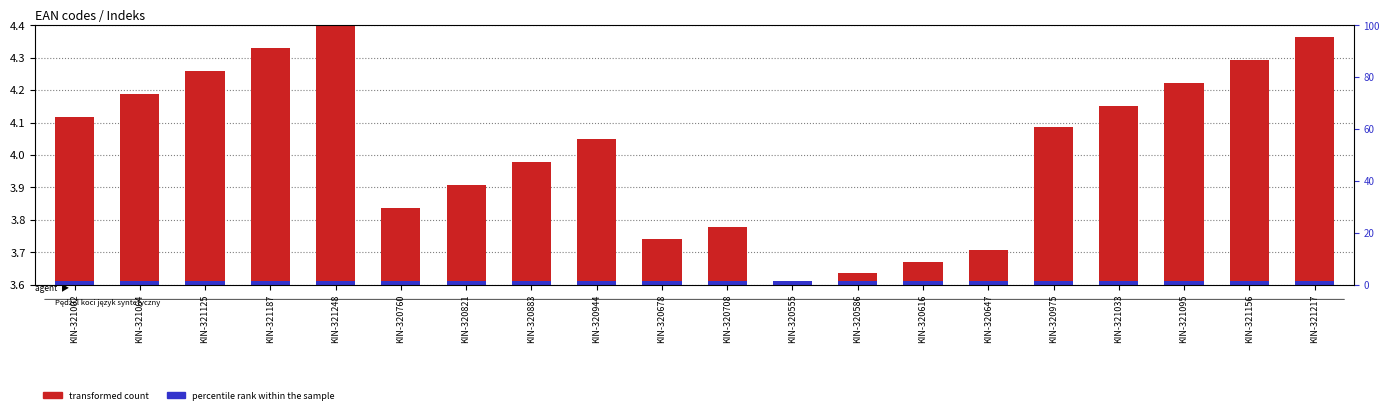

Which category has the highest value across all series?

KIN-321248